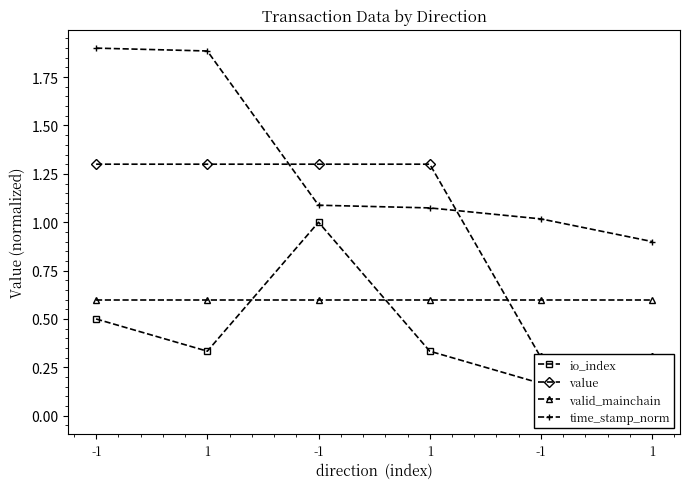

Reading right to left, transcribe all the data shown in this chart.

io_index: 1=0.0	-1=0.2	1=0.3	-1=1.0	1=0.3	-1=0.5
value: 1=0.3	-1=0.3	1=1.3	-1=1.3	1=1.3	-1=1.3
valid_mainchain: 1=0.6	-1=0.6	1=0.6	-1=0.6	1=0.6	-1=0.6
time_stamp_norm: 1=0.9	-1=1.0	1=1.1	-1=1.1	1=1.9	-1=1.9